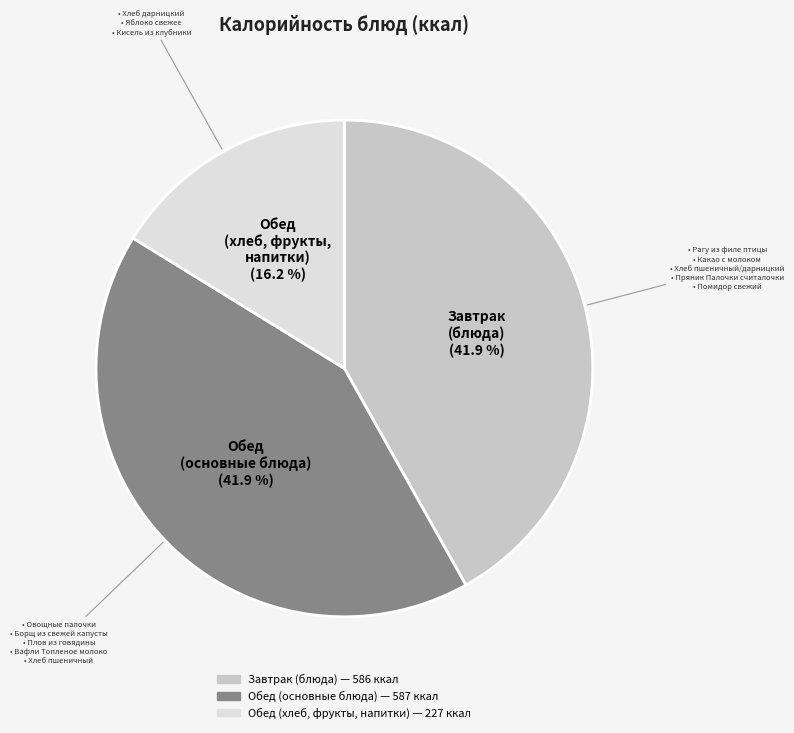

Is there any slice that represents more than half of the pie?

No